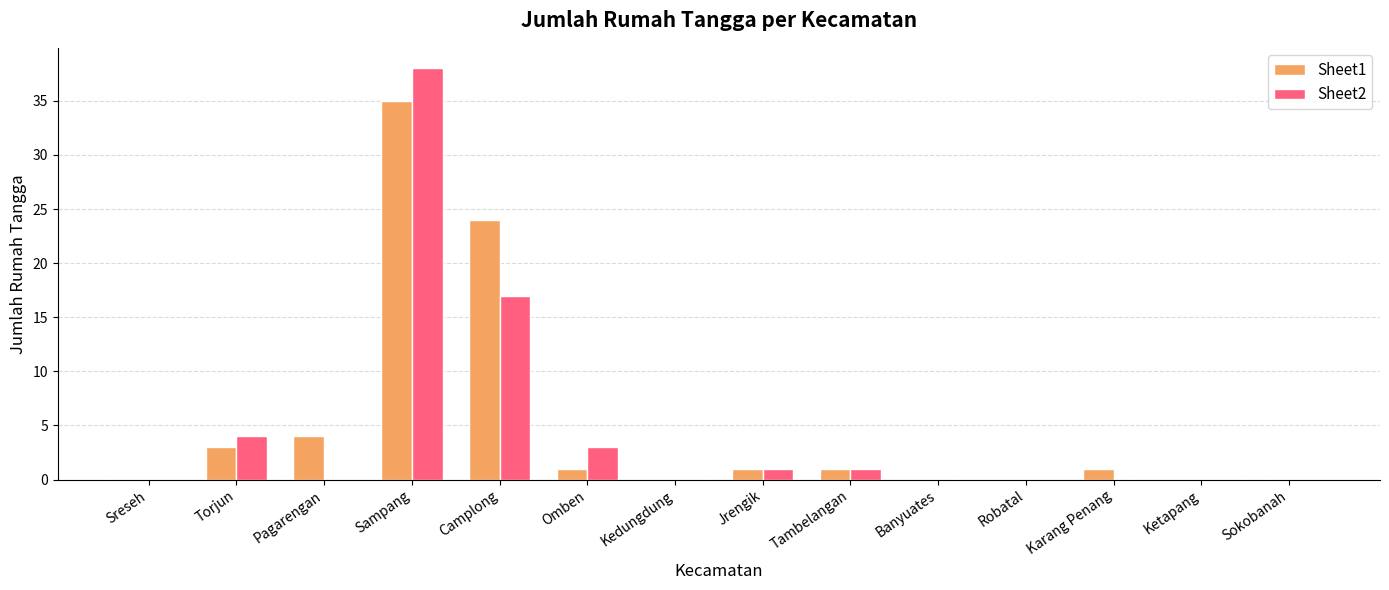

The Sheet2 series shows 26 at Ketapang. True or false?

False